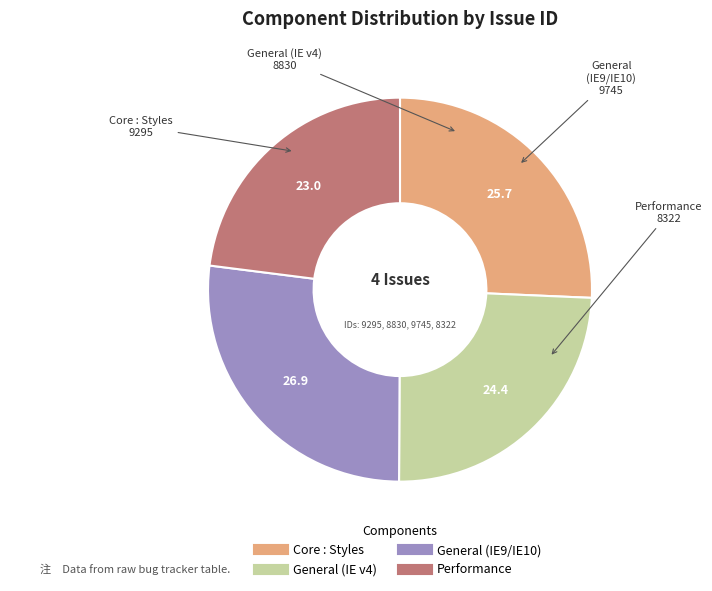

Which has a higher value, General (IE9/IE10) or Performance?

General (IE9/IE10)